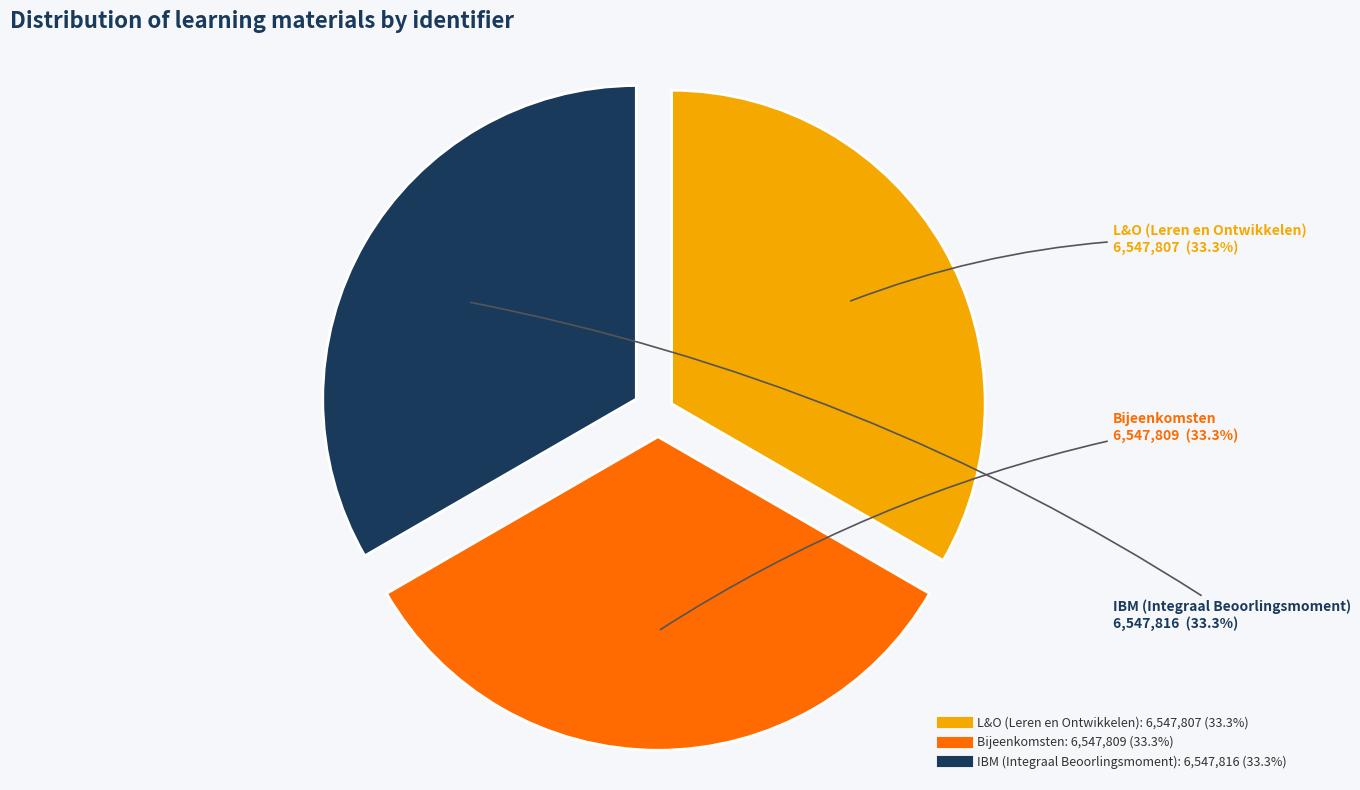

To the nearest percent, what portion does Bijeenkomsten represent?

33%